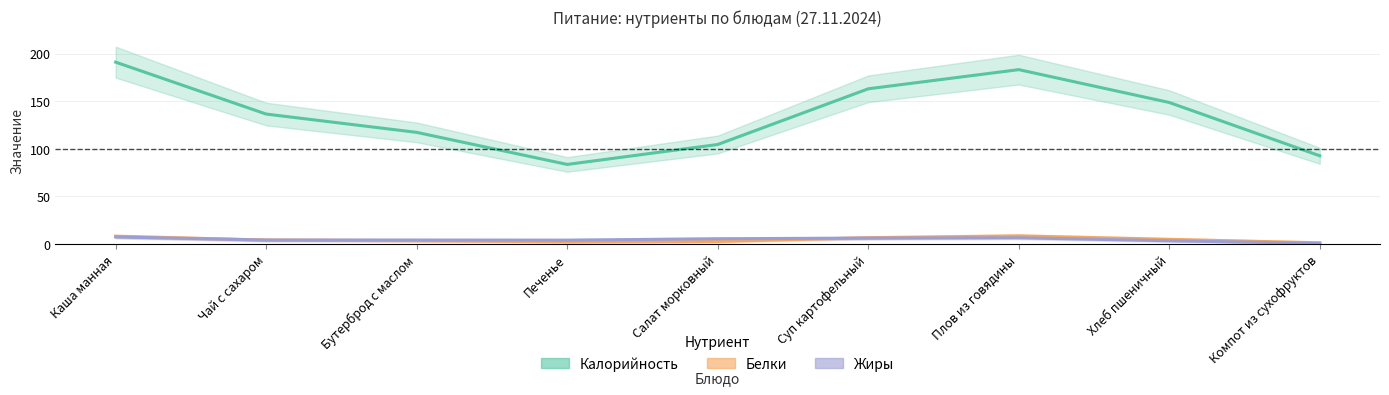

At how many categories does at least one series exceed 72?

9